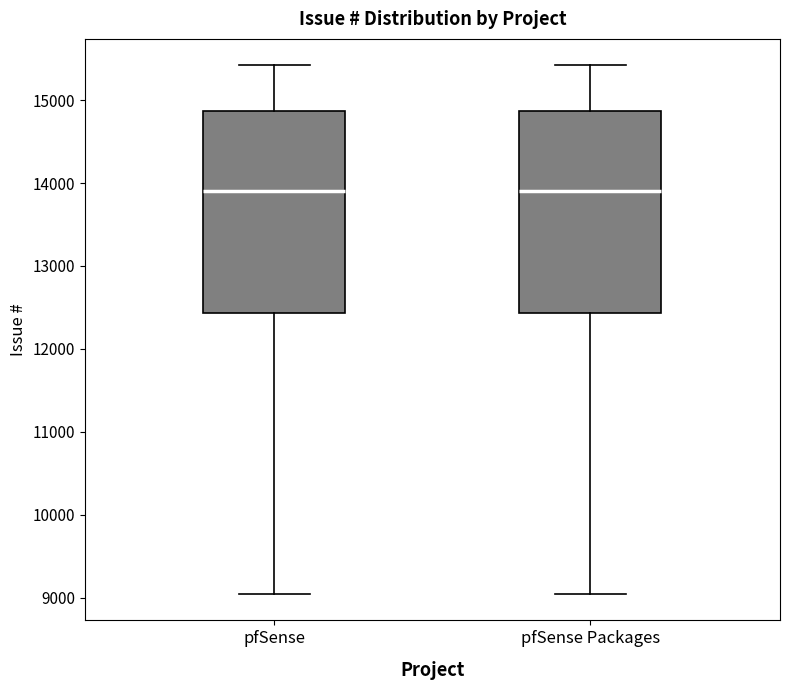

Reading left to right, read every box against the y-axis: the position of its median line, the range the box covers, and the ends of its whiskers. The values are not printed on the chart, so give them approximately, as read against the axis.

pfSense: median 13900, box 12400 to 14900, whiskers 9000 to 15400
pfSense Packages: median 13900, box 12400 to 14900, whiskers 9000 to 15400